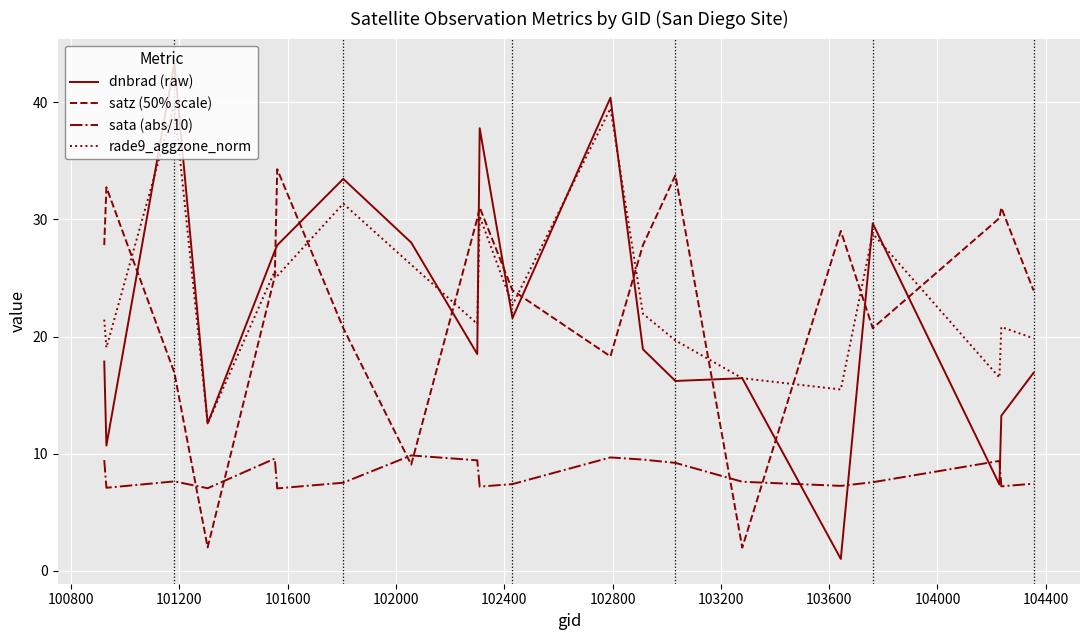

Rank the series by their maximum value, from lowest to highest.

sata (abs/10), satz (50% scale), rade9_aggzone_norm, dnbrad (raw)